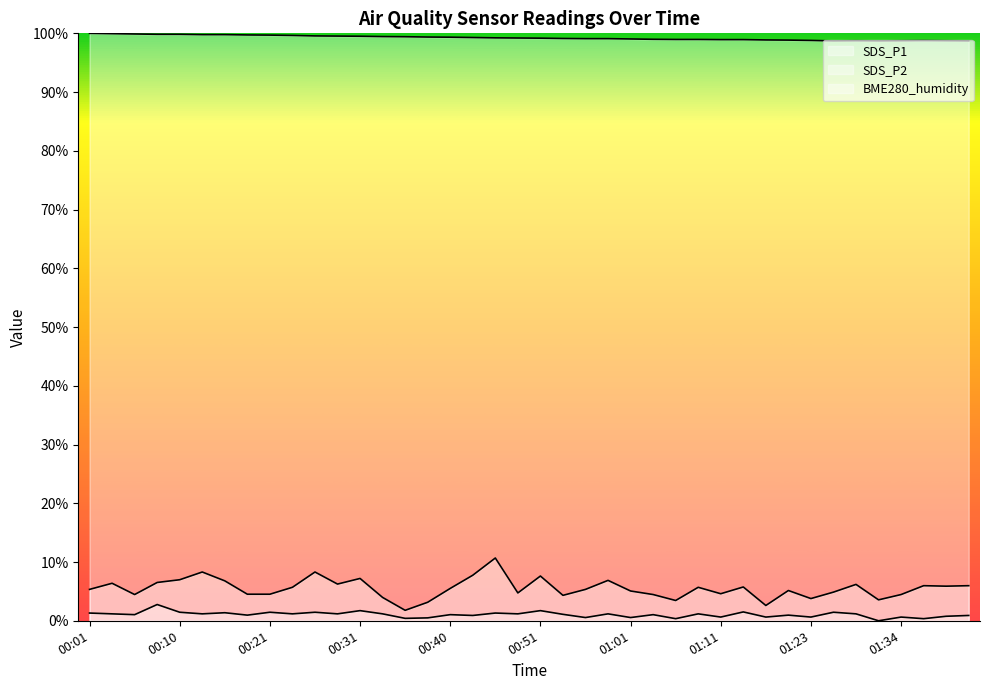

What is the difference between the SDS_P1 values at 01:23 and 00:23?

1.9